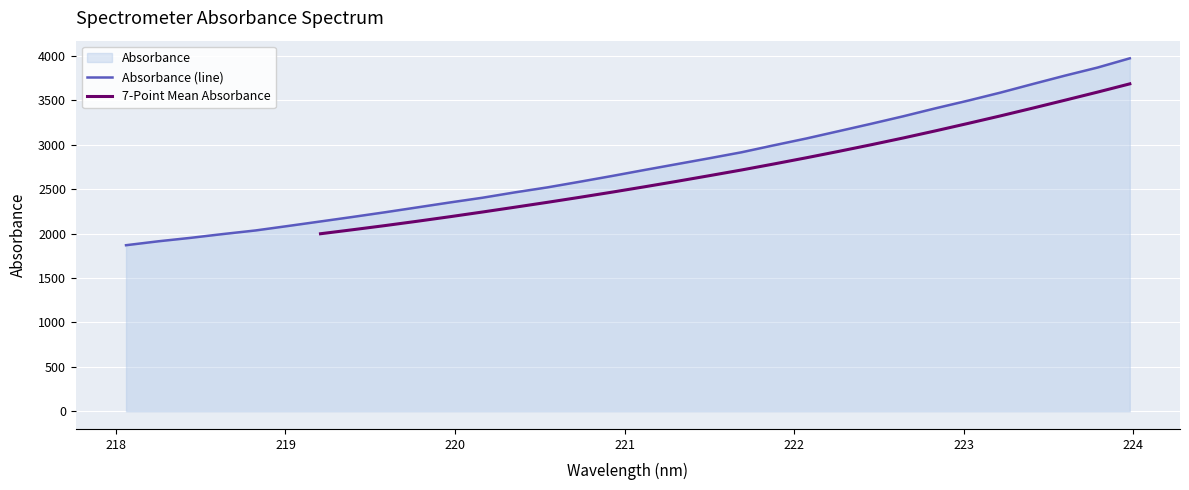

What is the value of the 11th point from the left?

2350.7